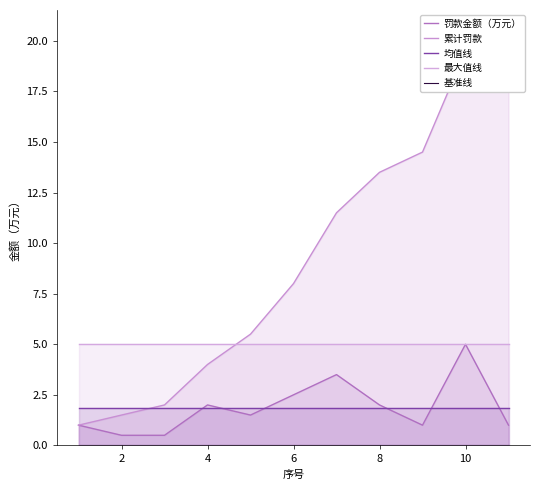

True or false: 累计罚款 and 罚款金额（万元） cross at least once.

False